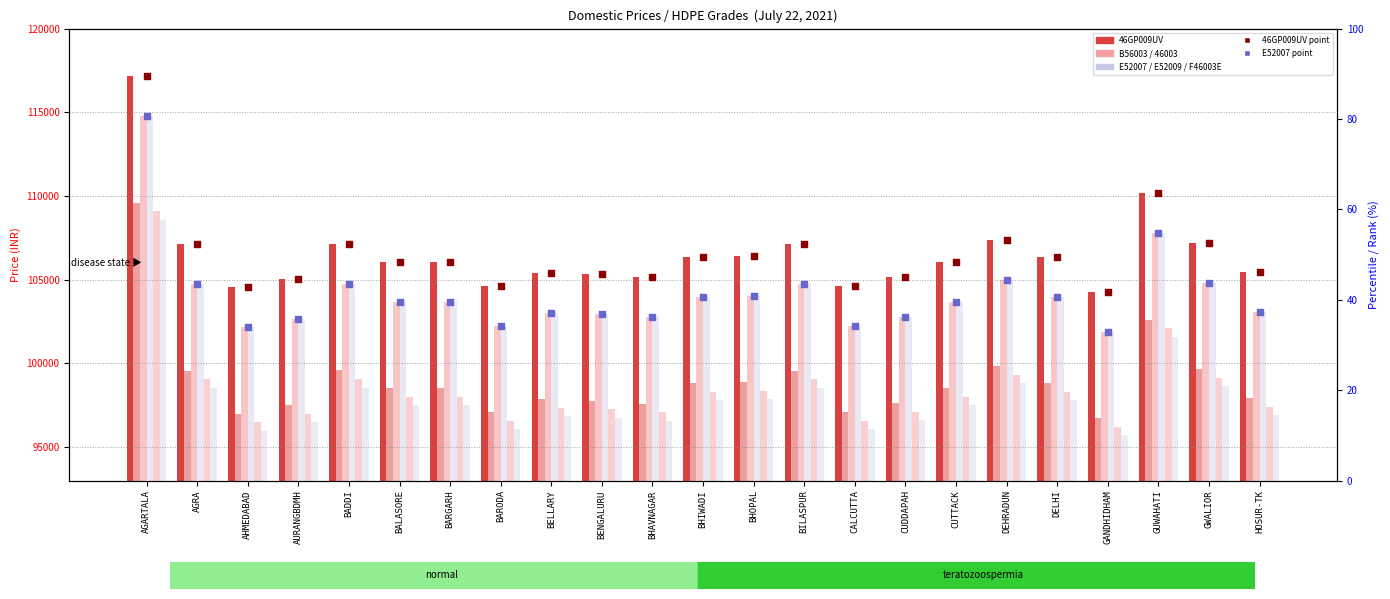

At how many categories does at least one series exceed 100860?

23